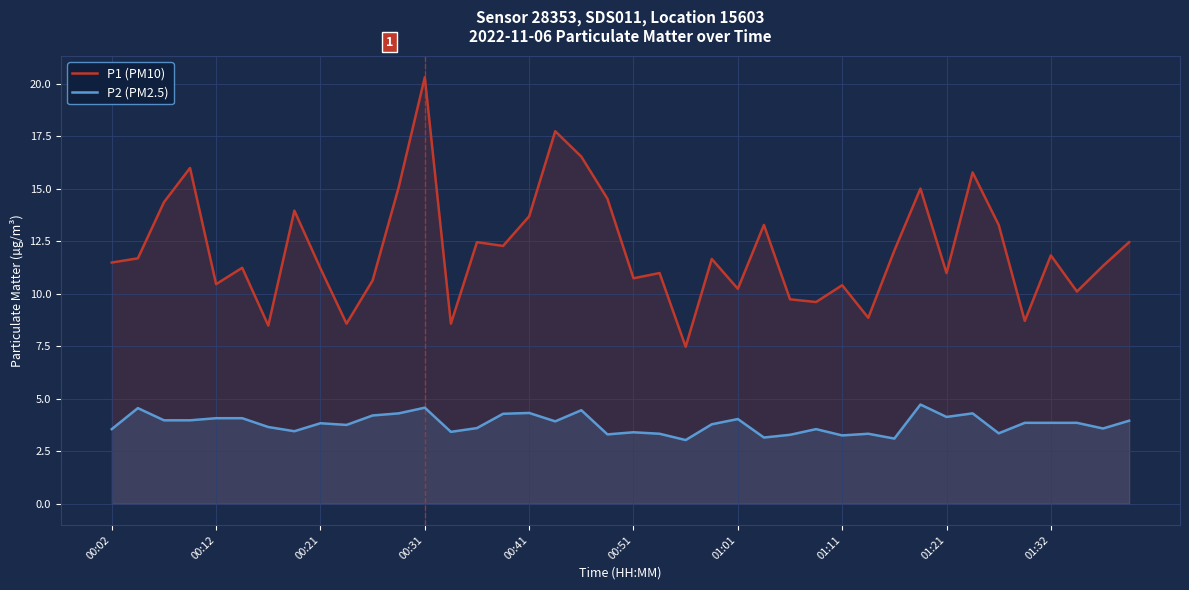

Is it true that P2 (PM2.5) equals 1.1 at 01:11?

False